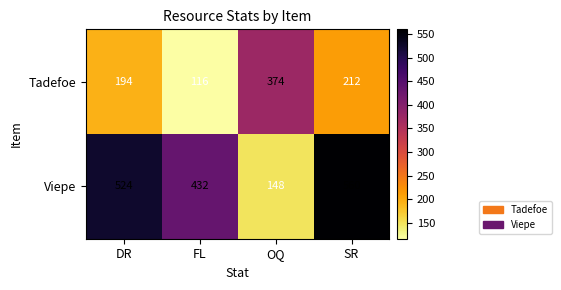

What is the spread (max minus min) of values at FL?

316